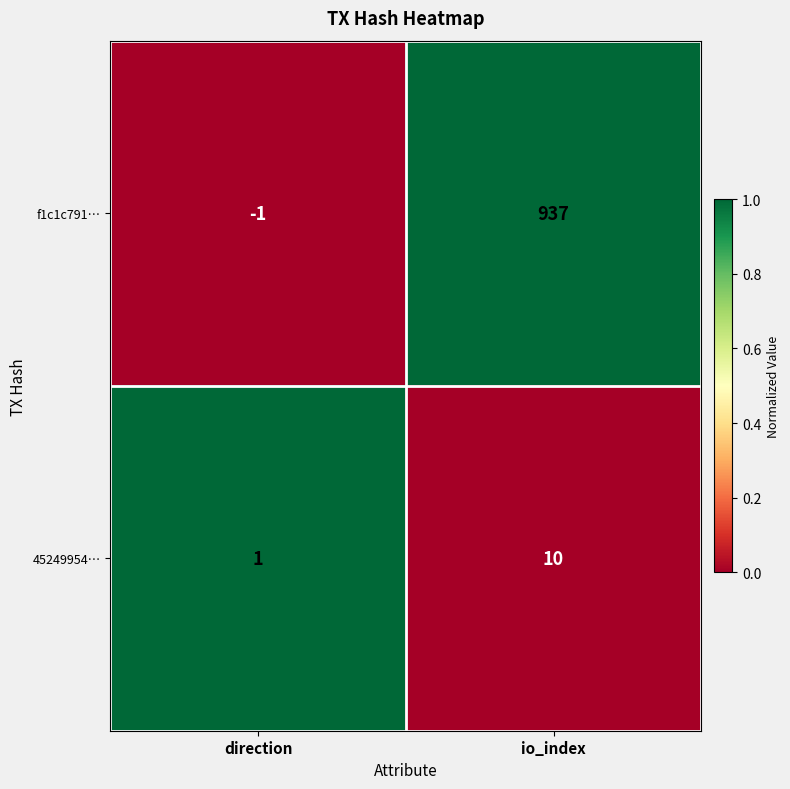

What is the difference between the maximum and minimum values in the f1c1c791… series?

938